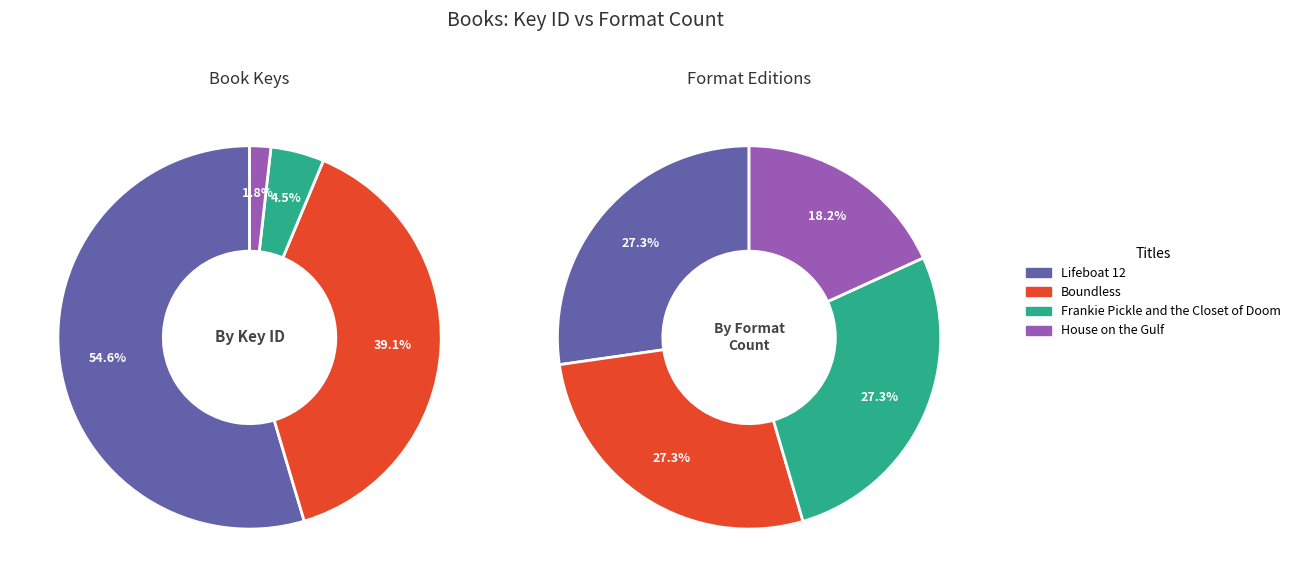

Count the number of slices in the pie.

4